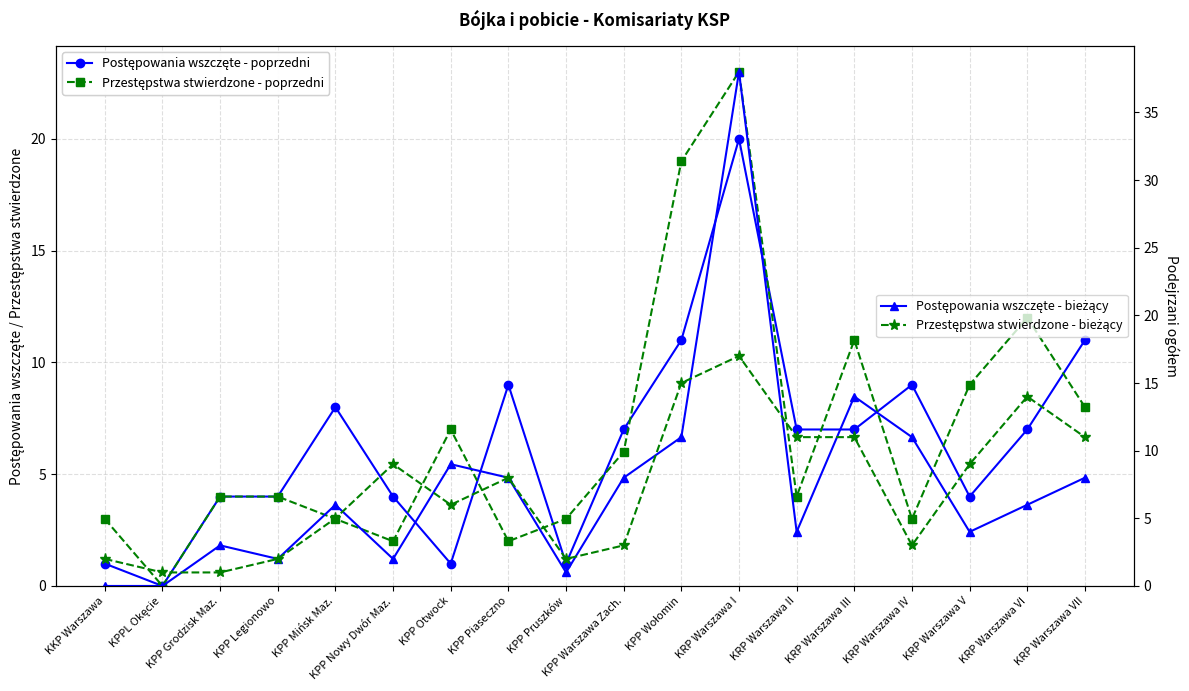

What is the difference between the highest and lowest values at KPP Piaseczno?

7